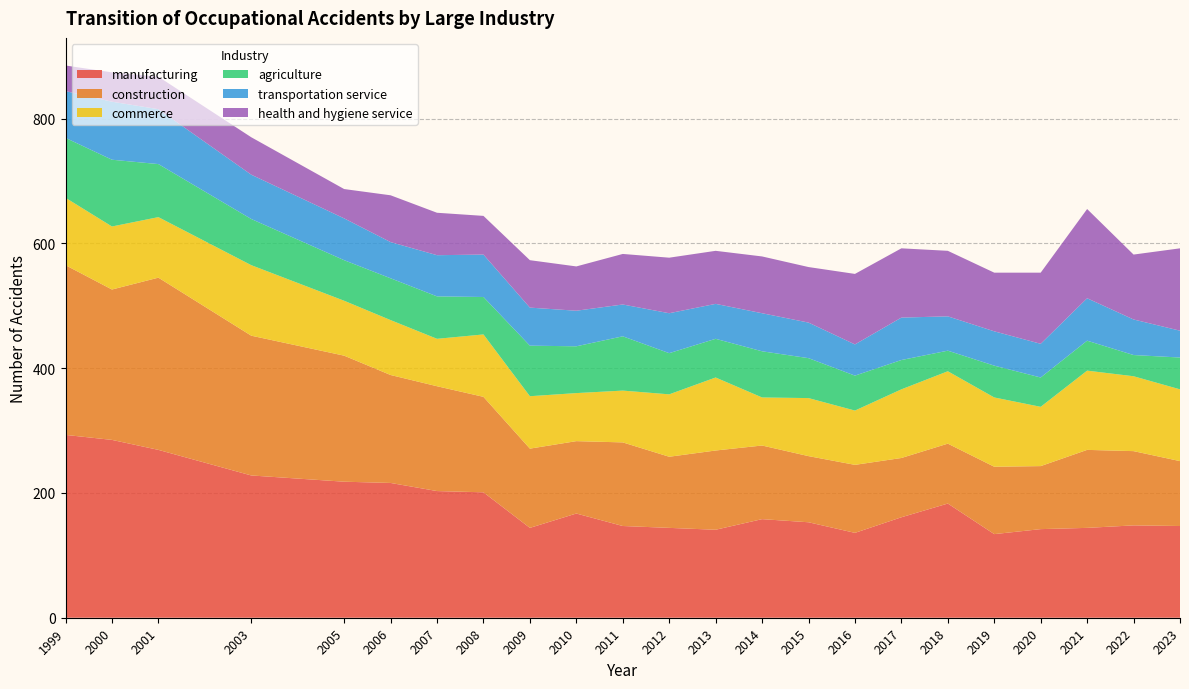

Reading left to right, transcribe all the data shown in this chart.

manufacturing: 293	285	269	228	218	216	203	201	144	167	147	144	141	158	153	136	161	183	134	142	144	148	147
construction: 272	241	276	224	202	173	168	153	127	116	134	114	127	118	106	109	95	96	108	101	125	119	104
commerce: 108	101	97	113	88	88	76	100	84	77	83	100	117	77	93	87	110	116	111	95	127	120	115
agriculture: 96	107	85	74	65	67	68	60	81	75	87	66	62	74	64	56	47	33	51	47	48	34	51
transportation service: 75	93	88	71	67	58	66	68	61	57	51	64	56	61	57	50	68	55	55	54	68	57	43
health and hygiene service: 41	47	52	60	47	75	68	62	76	71	81	89	85	91	89	113	111	105	94	114	143	104	132